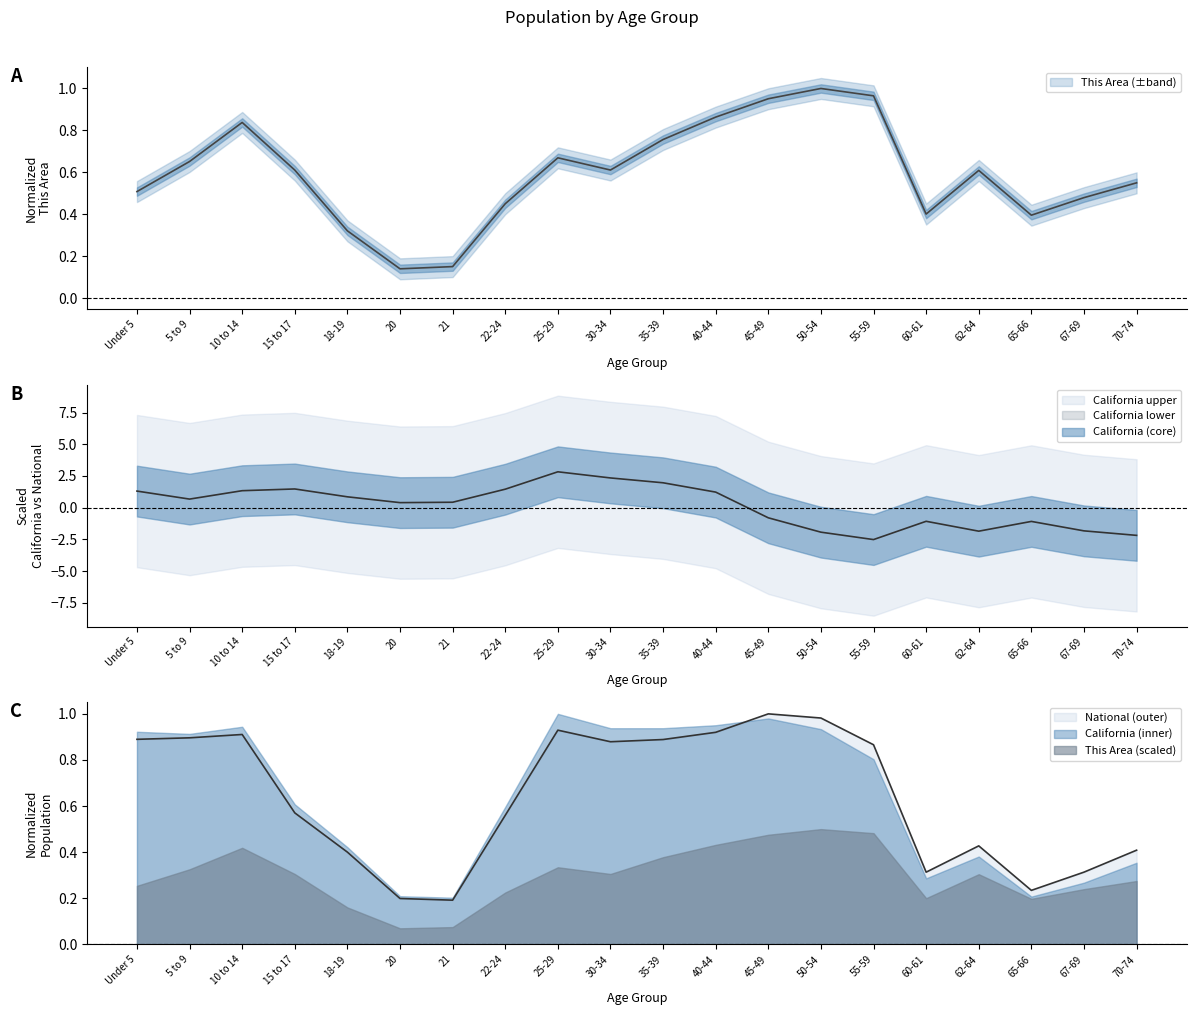

Rank the series at 21 from lowest to highest value.

This Area, California